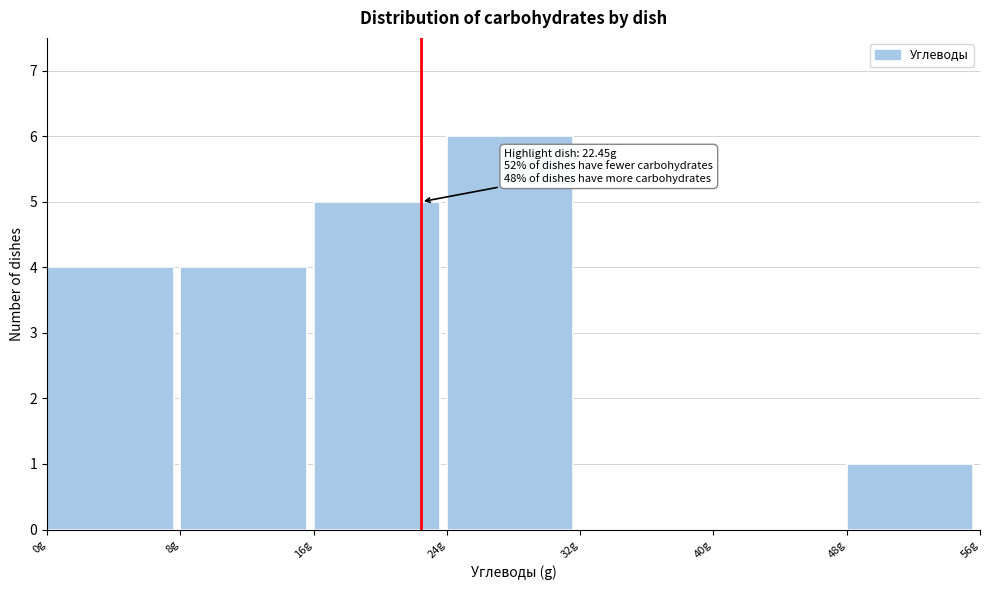

Which range on the x-axis has the tallest bar?

24 to 32